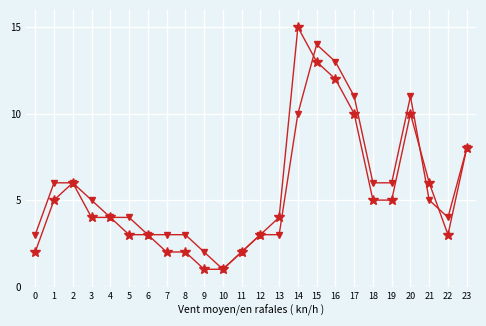

What is the greatest value displayed?

15